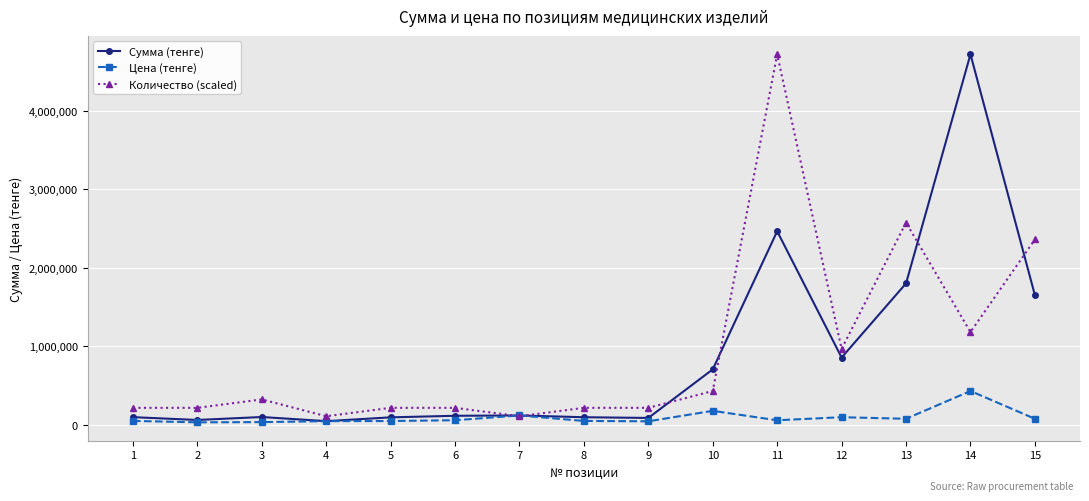

At which category is the sum across all series the highest?

11